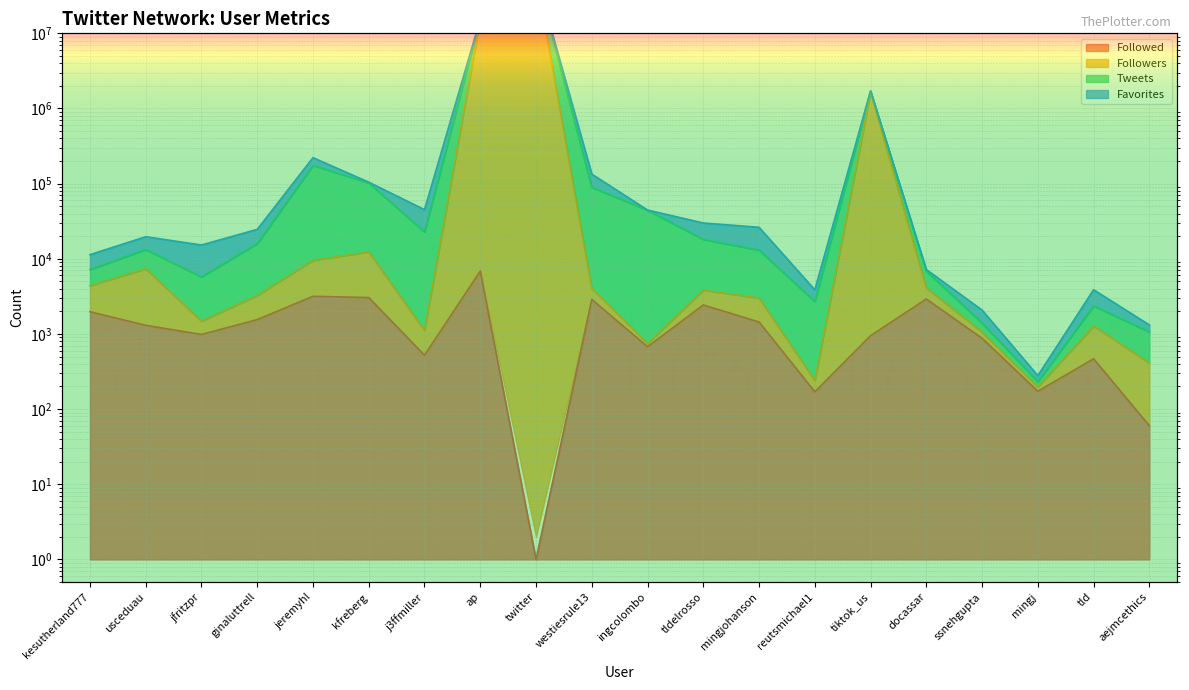

What is the difference between the maximum and minimum values in the Followed series?

6865